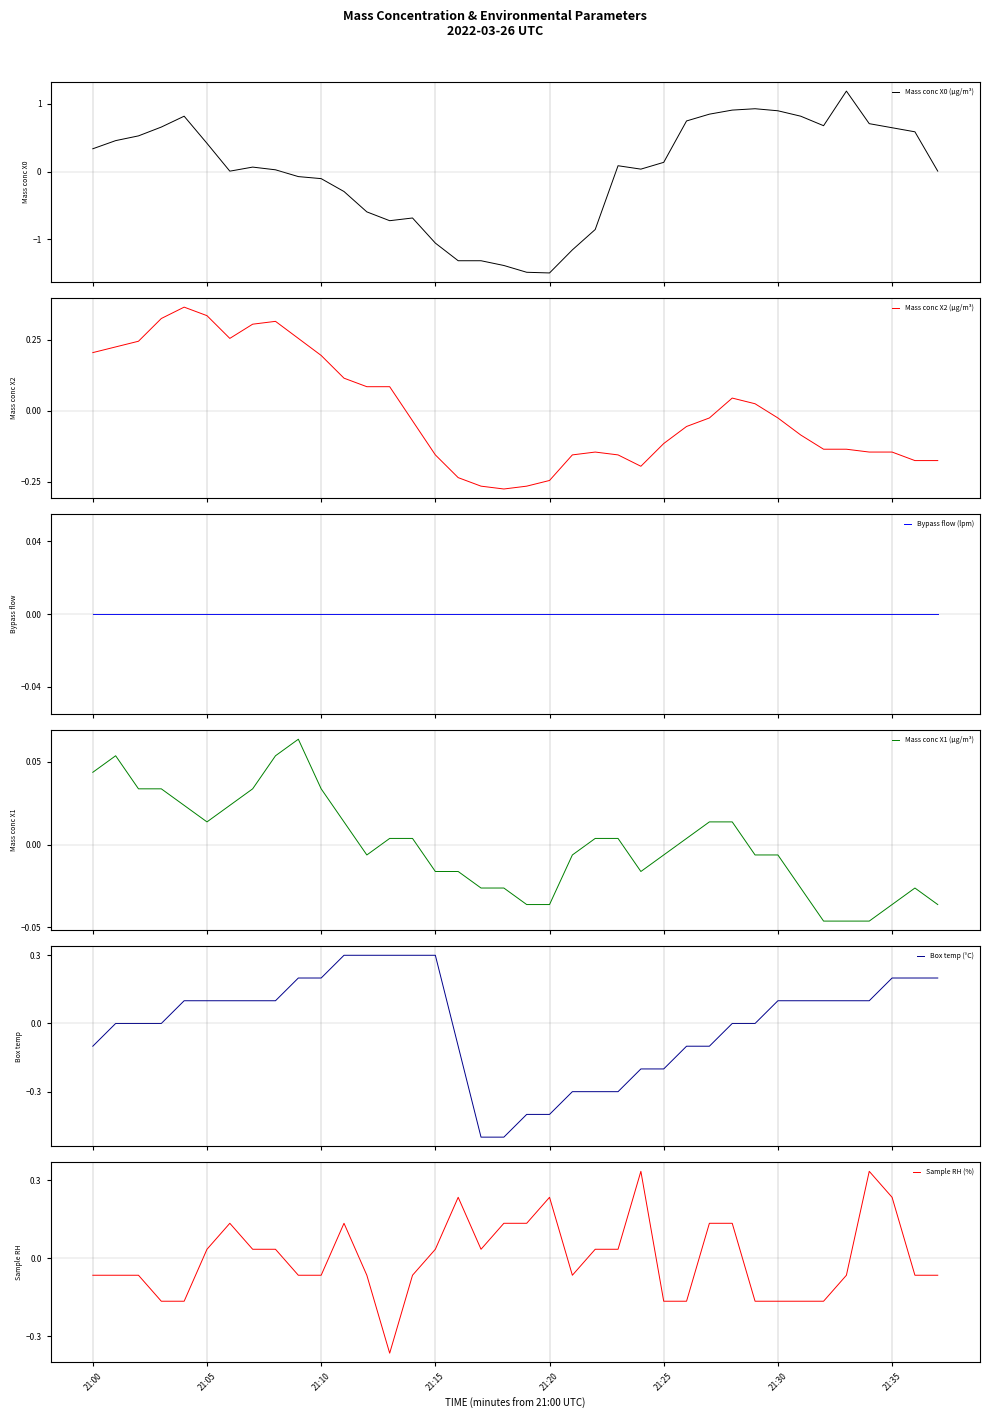

What is the maximum value for Mass conc X0 (μg/m³)?

1.2